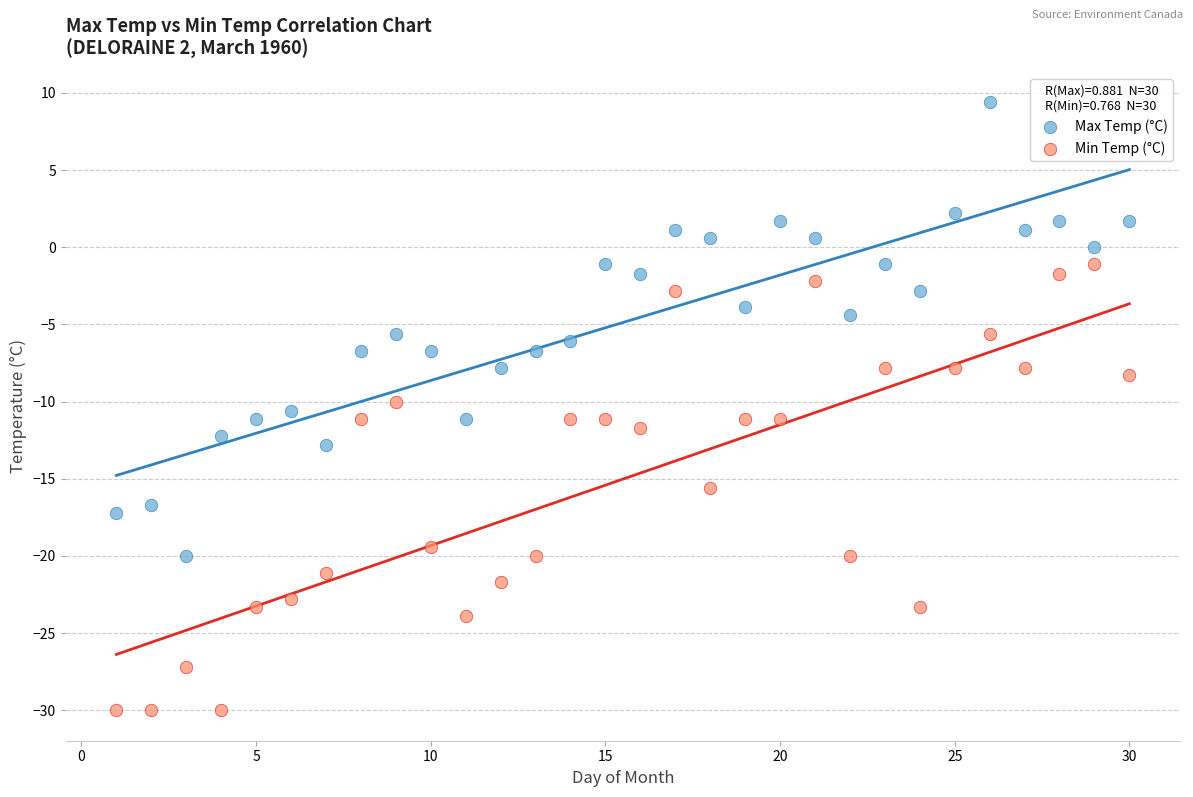

Across all data points, what is the range of Y values (max minus min)?

39.4